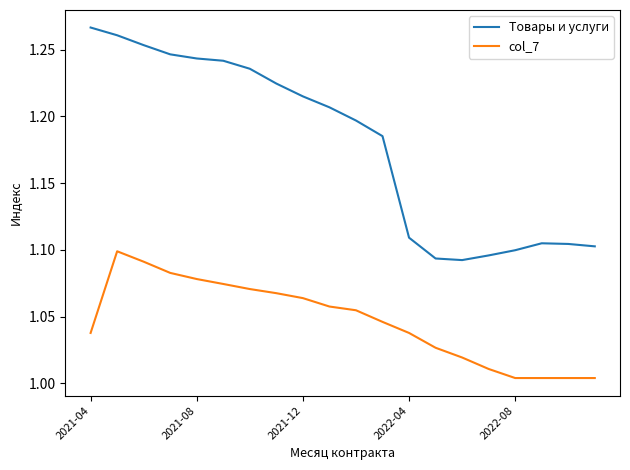

True or false: Товары и услуги and col_7 cross at least once.

False